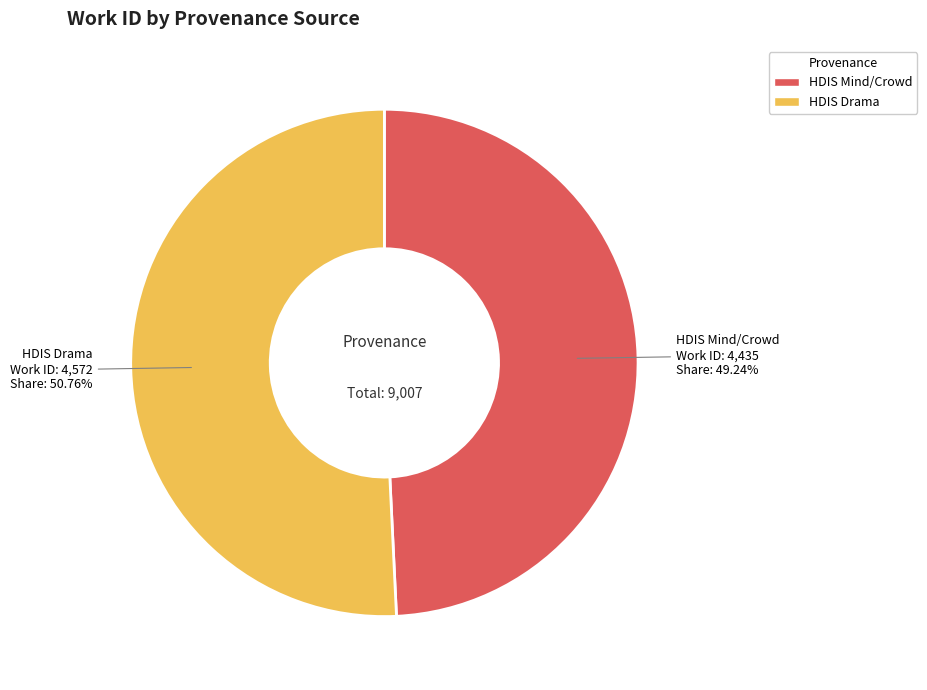

Rank the categories by value from highest to lowest.

HDIS Drama, HDIS Mind/Crowd